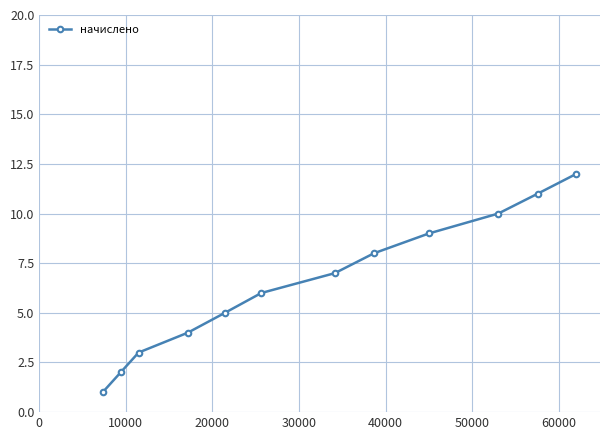

What is the sum of all values?

78